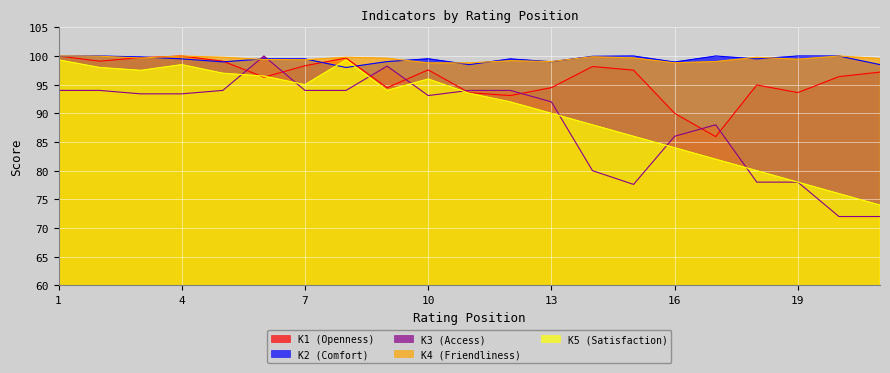

Does the chart display data point markers on the line(s)?

No